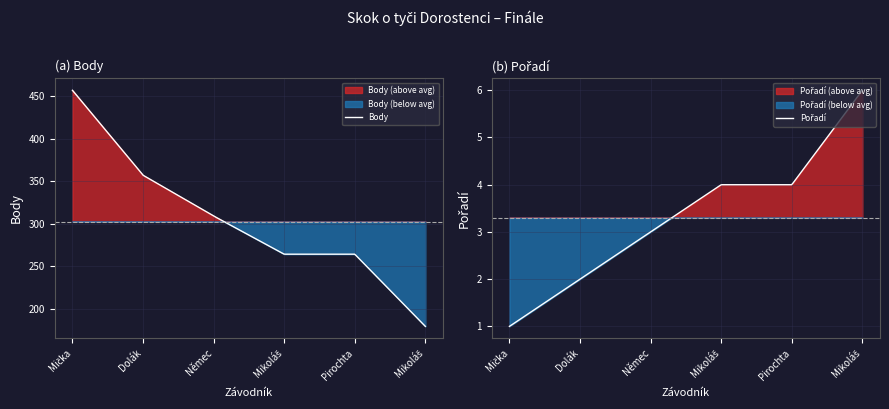

Is it true that Pořadí equals 3 at Pirochta Tomáš?

False